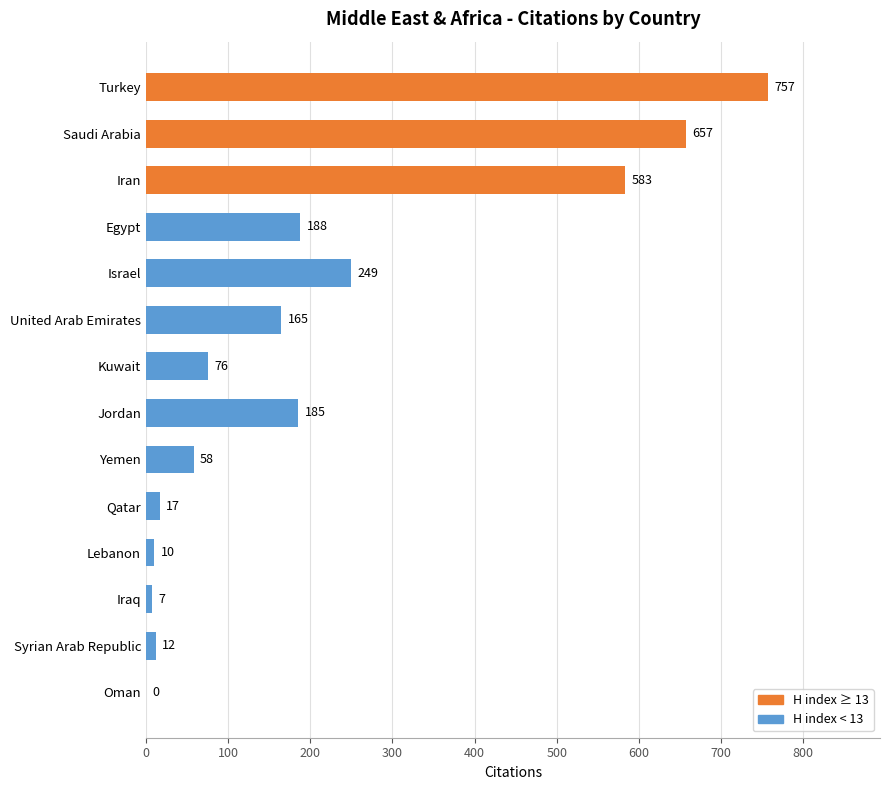

What is the difference between the values at Egypt and Turkey?

569